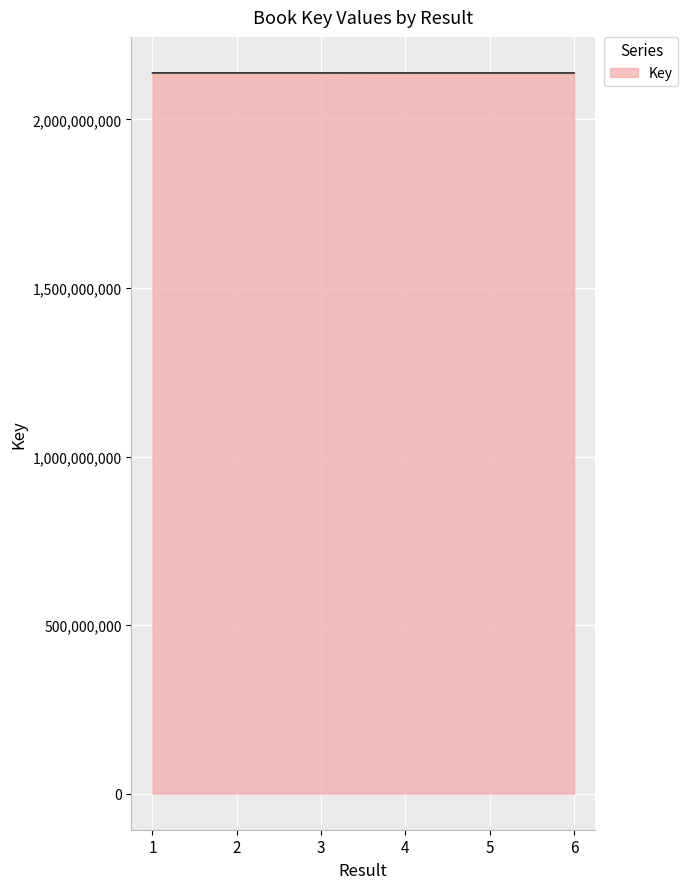

What is the minimum value shown in the chart?

2137659664.0